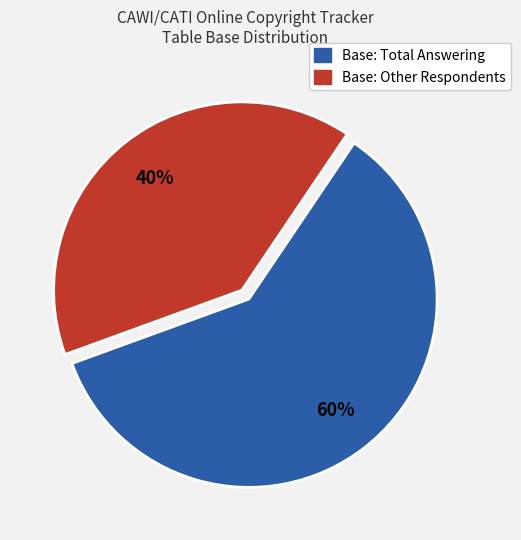

Does any single category account for the majority?

Yes